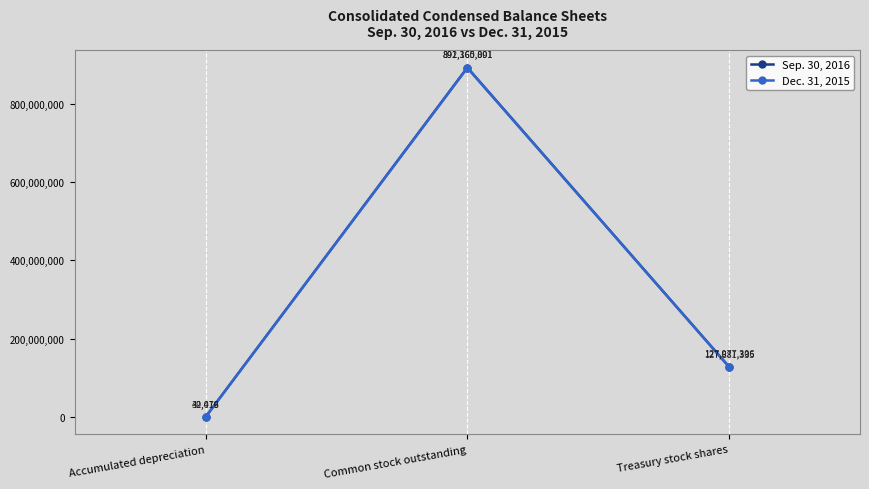

What is the minimum value shown in the chart?

39419